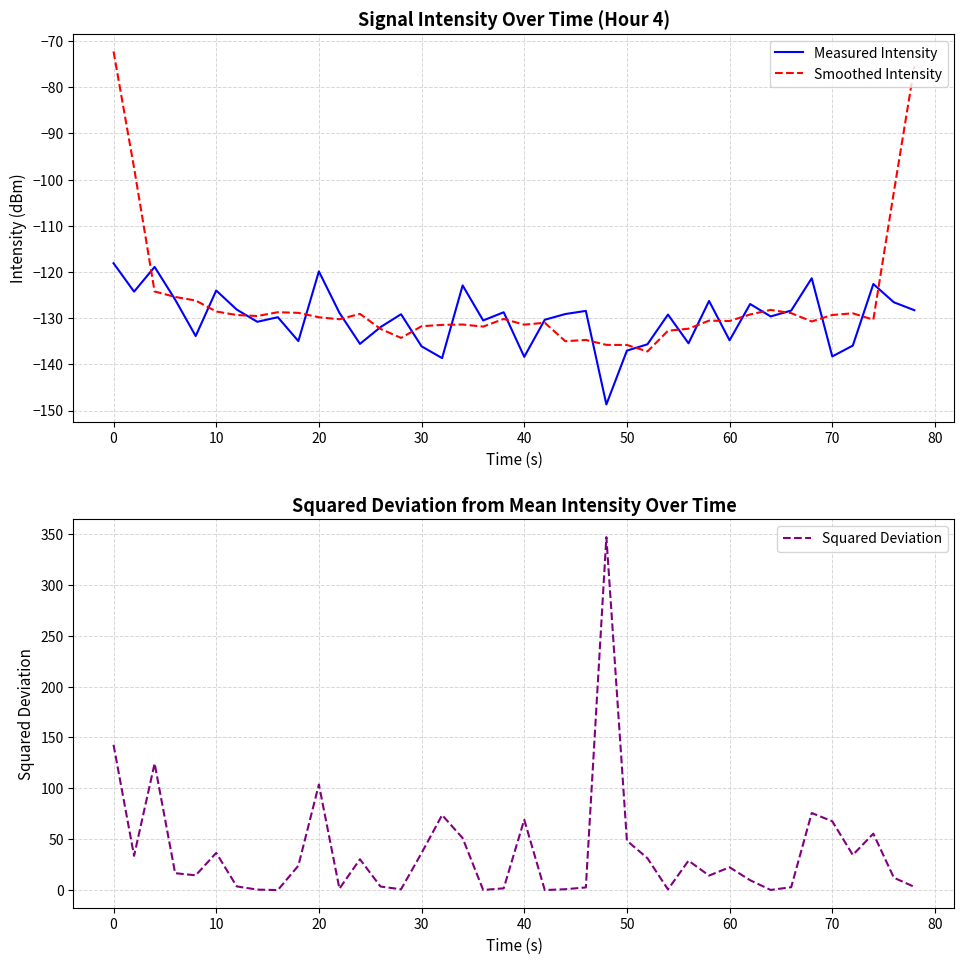

What is the minimum value shown in the chart?

-148.7